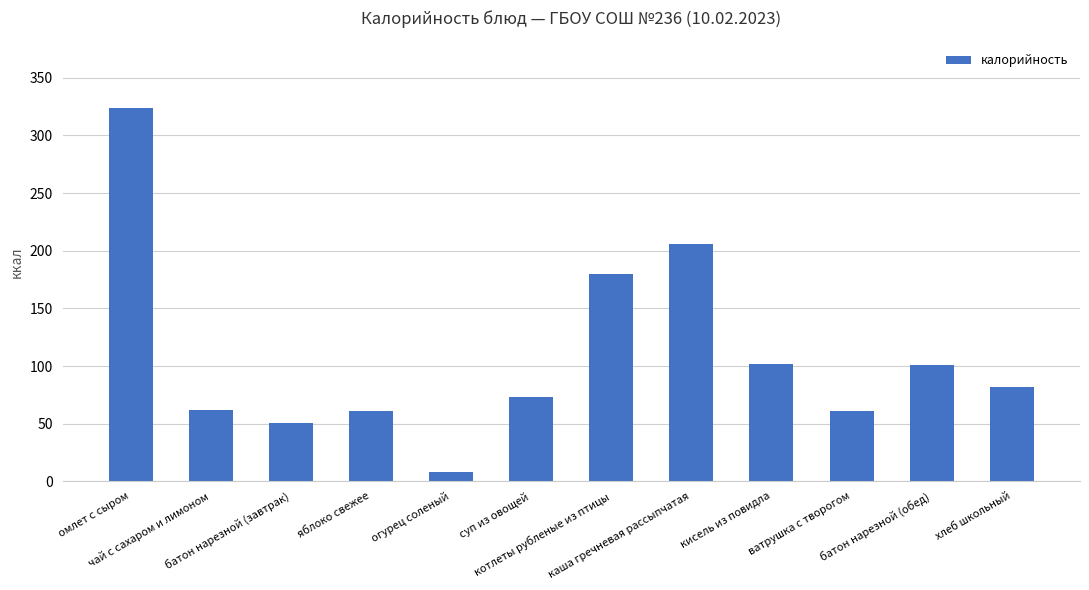

Are the bars grouped side by side (vs. stacked)?

No